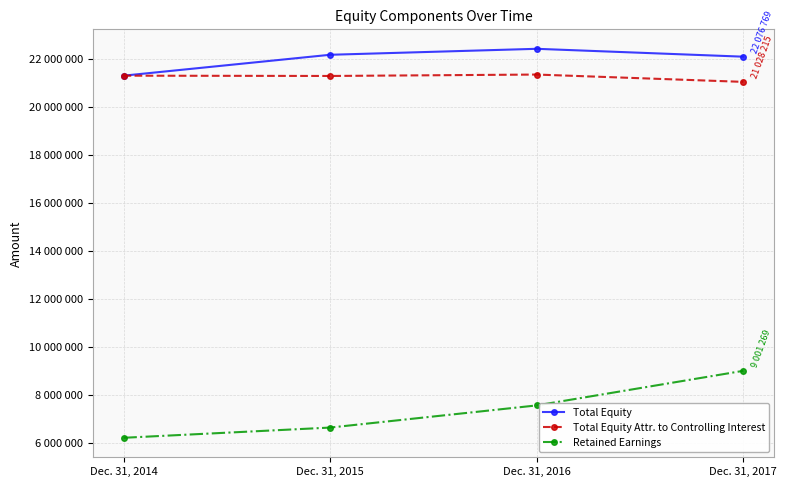

What is the value of the Retained Earnings point at the 1st from the left?

6213078